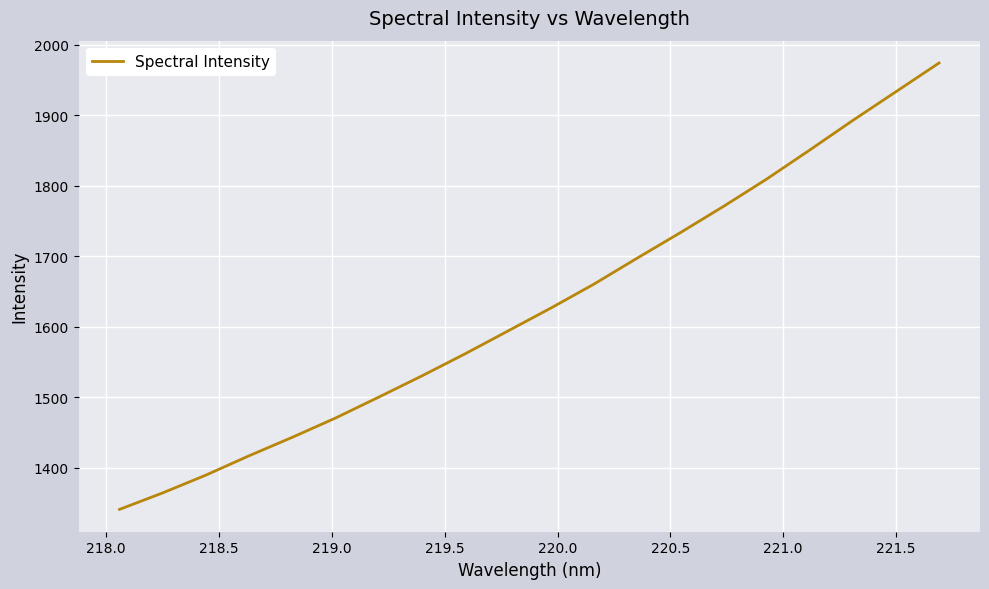

What is the minimum value shown in the chart?

1341.1